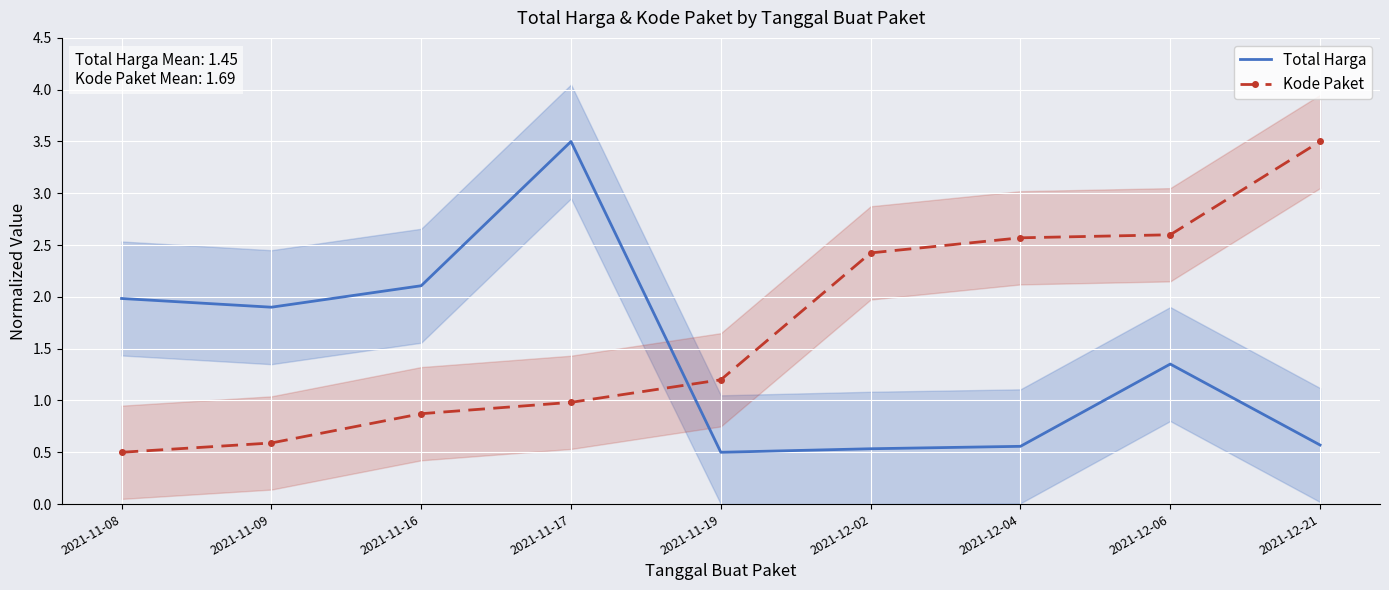

Between which two adjacent categories do Kode Paket and Total Harga first intersect?

2021-11-17 and 2021-11-19